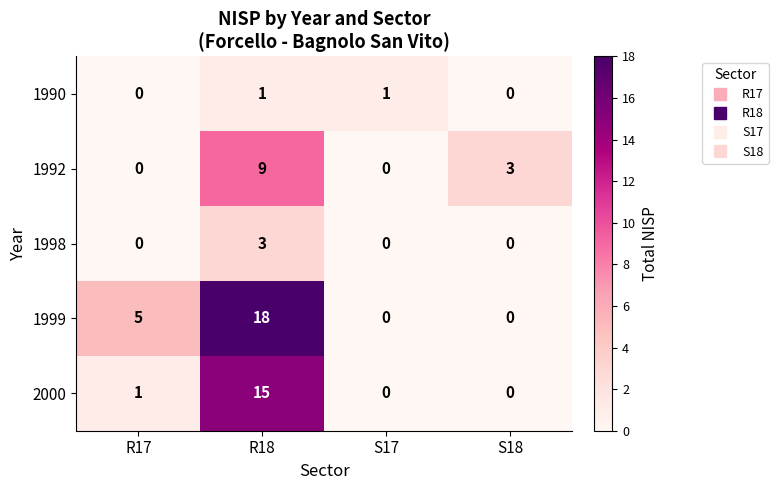

The value of 1990 at R18 is 0. True or false?

False